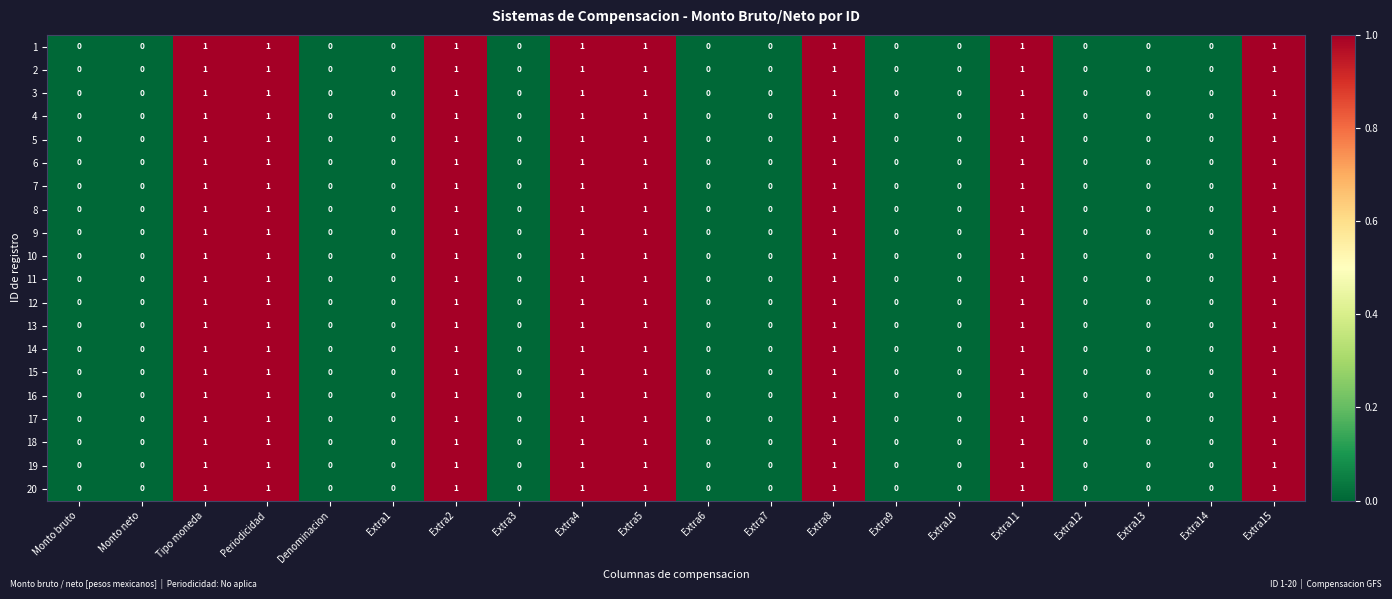

Count the 4 values in the range 0 to 1.

20